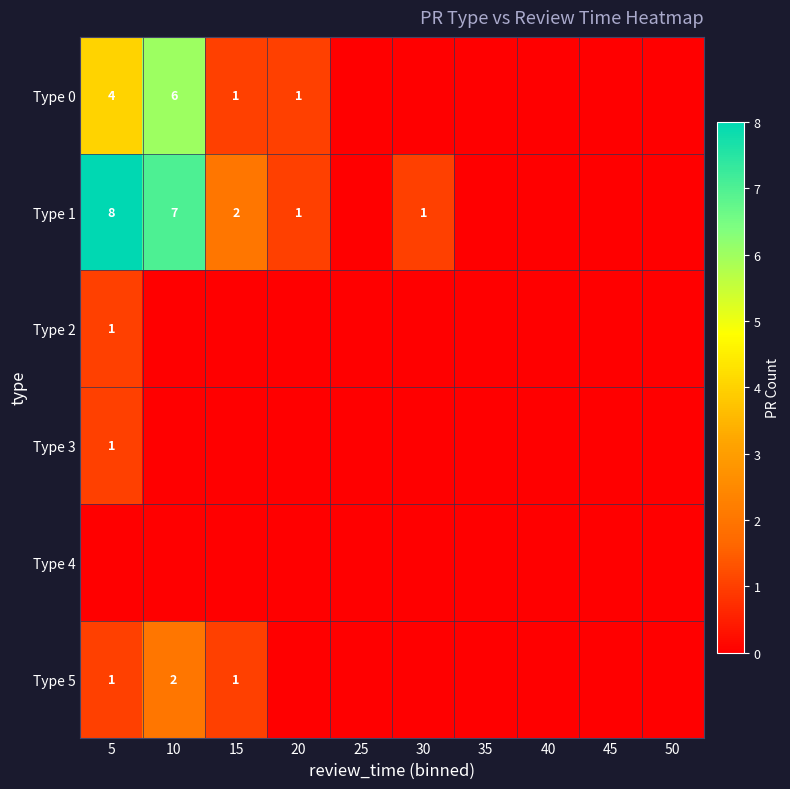

The Type 0 series shows 4 at 5. True or false?

True